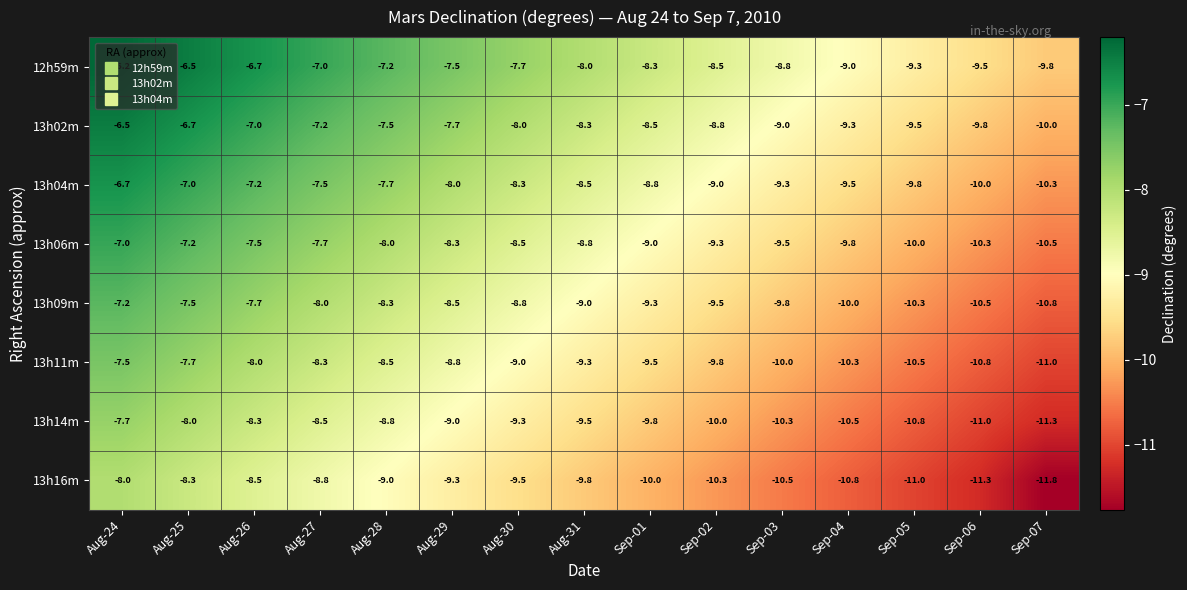

At which category is the sum across all series the highest?

Aug-24